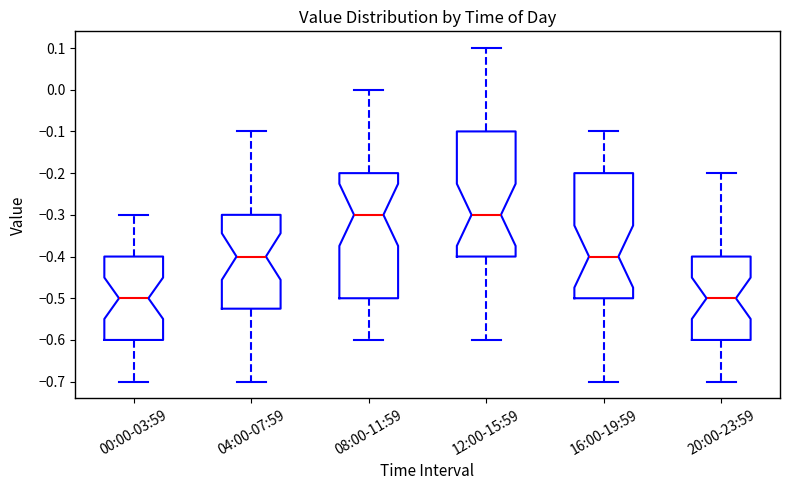

Reading left to right, read every box against the y-axis: the position of its median line, the range the box covers, and the ends of its whiskers. The values are not printed on the chart, so give them approximately, as read against the axis.

00:00-03:59: median -0.50, box -0.60 to -0.40, whiskers -0.70 to -0.30
04:00-07:59: median -0.40, box -0.52 to -0.30, whiskers -0.70 to -0.10
08:00-11:59: median -0.30, box -0.50 to -0.20, whiskers -0.60 to 0.00
12:00-15:59: median -0.30, box -0.40 to -0.10, whiskers -0.60 to 0.10
16:00-19:59: median -0.40, box -0.50 to -0.20, whiskers -0.70 to -0.10
20:00-23:59: median -0.50, box -0.60 to -0.40, whiskers -0.70 to -0.20